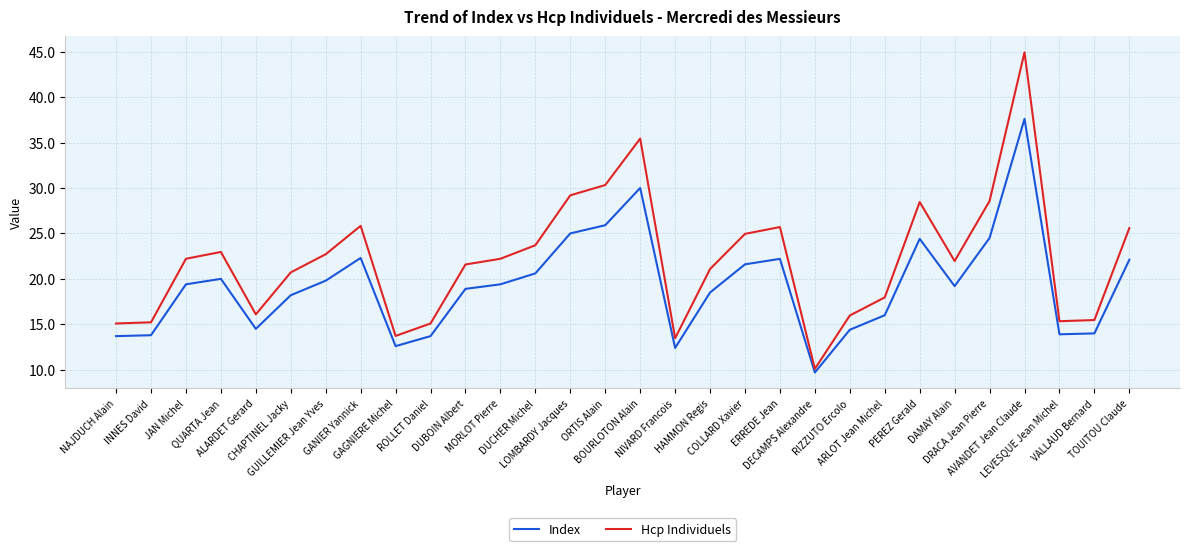

Where is the first local maximum for Index?

QUARTA Jean